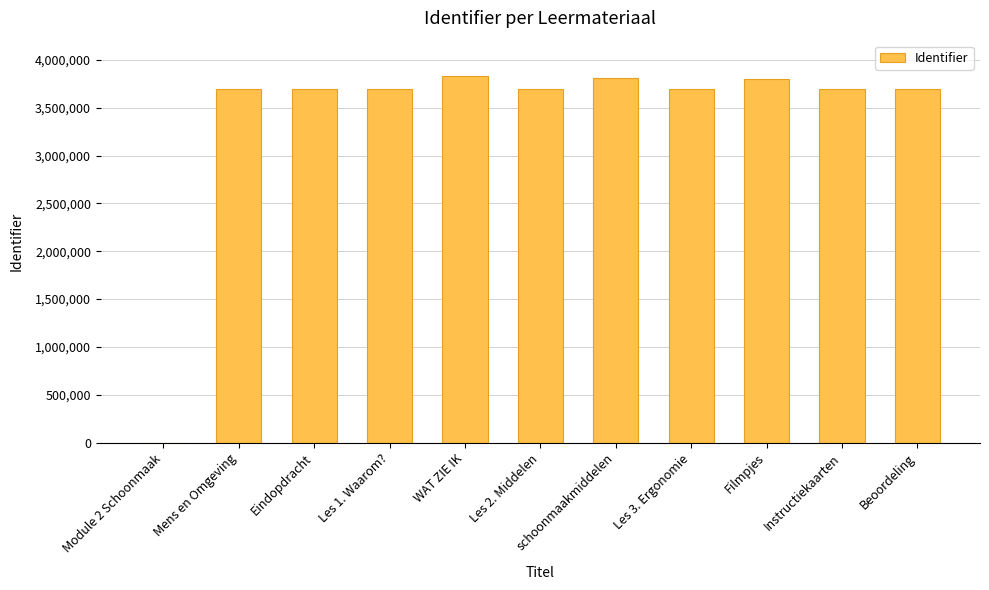

What is the sum of all values?

37315777